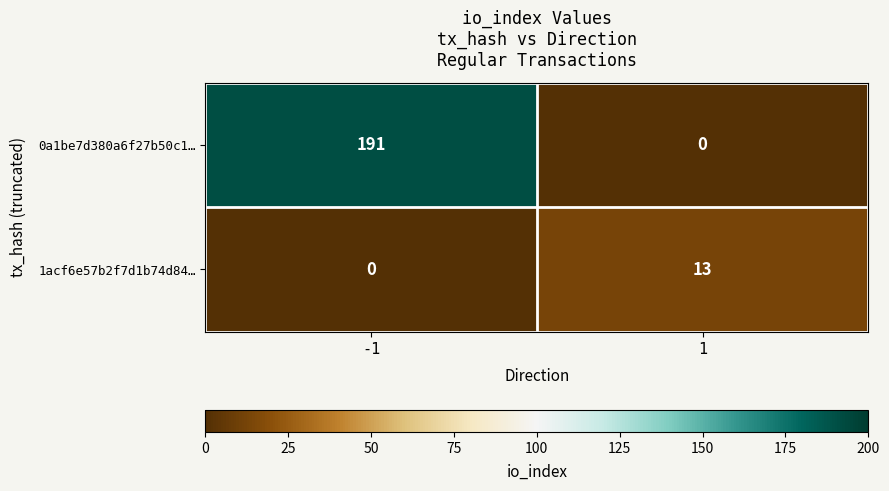

Count the number of categories in the chart.

2